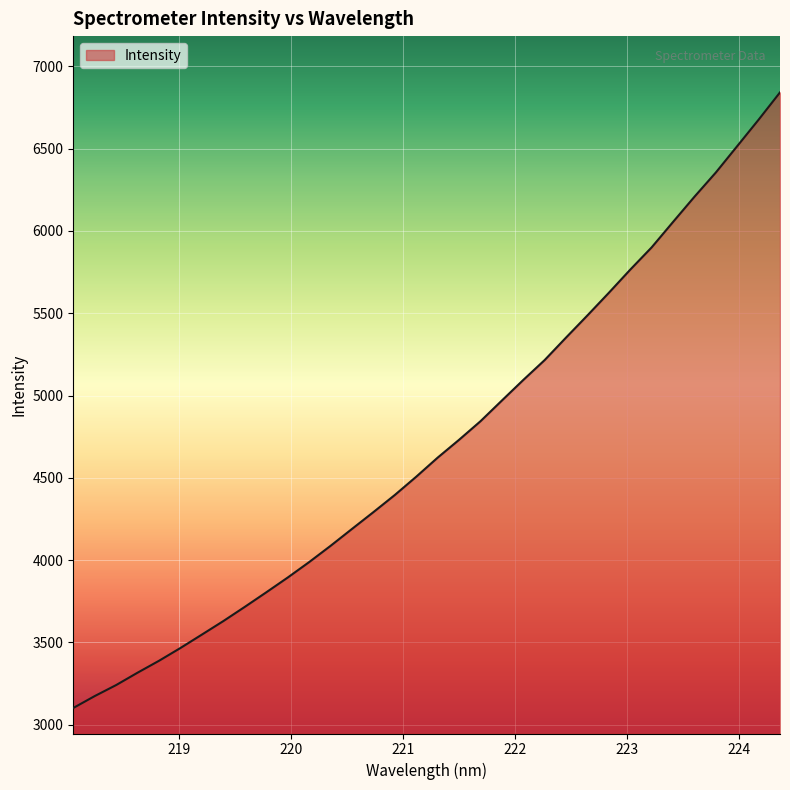

What is the smallest value displayed?

3100.7